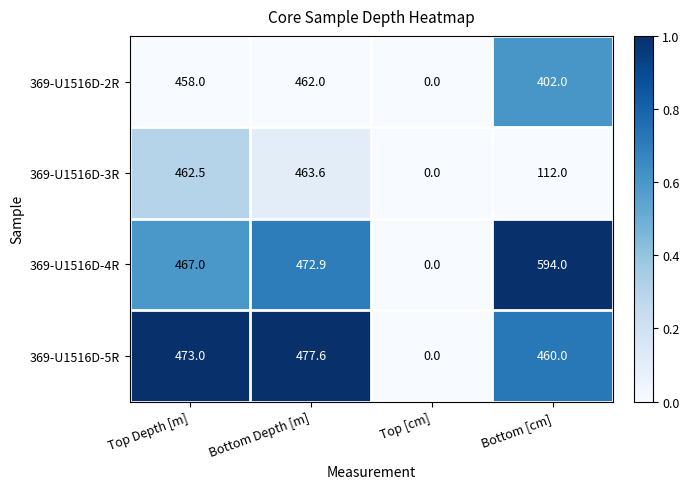

Which series changed the most between Top Depth [m] and Bottom Depth [m]?

369-U1516D-4R